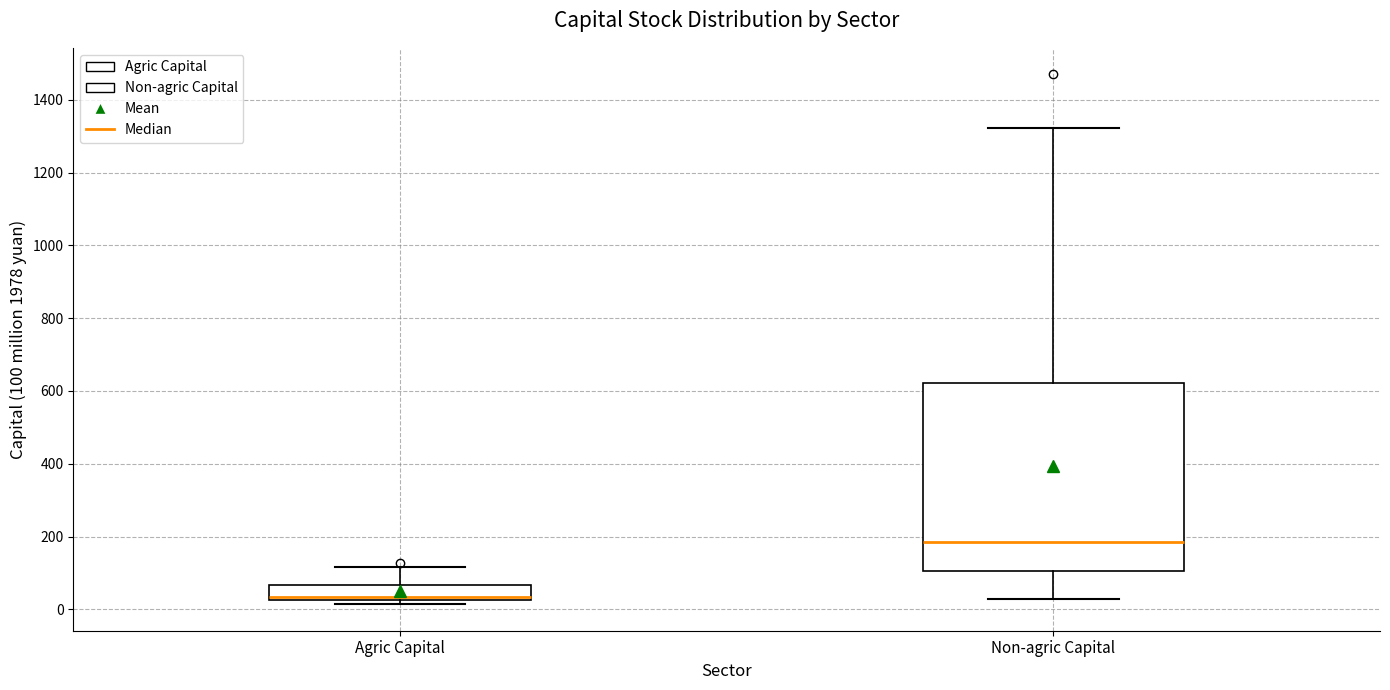

Where is the upper edge of the box for Agric Capital on the y-axis? The values are not printed on the chart, so give them approximately, as read against the axis.

60